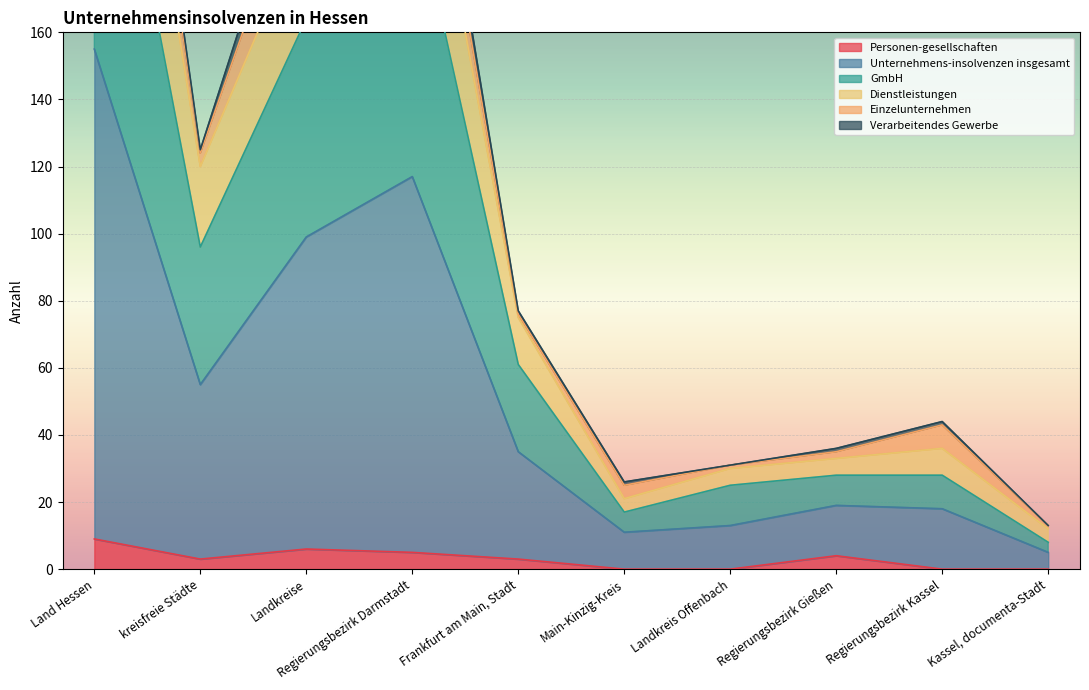

At how many categories does at least one series exceed 338?

1